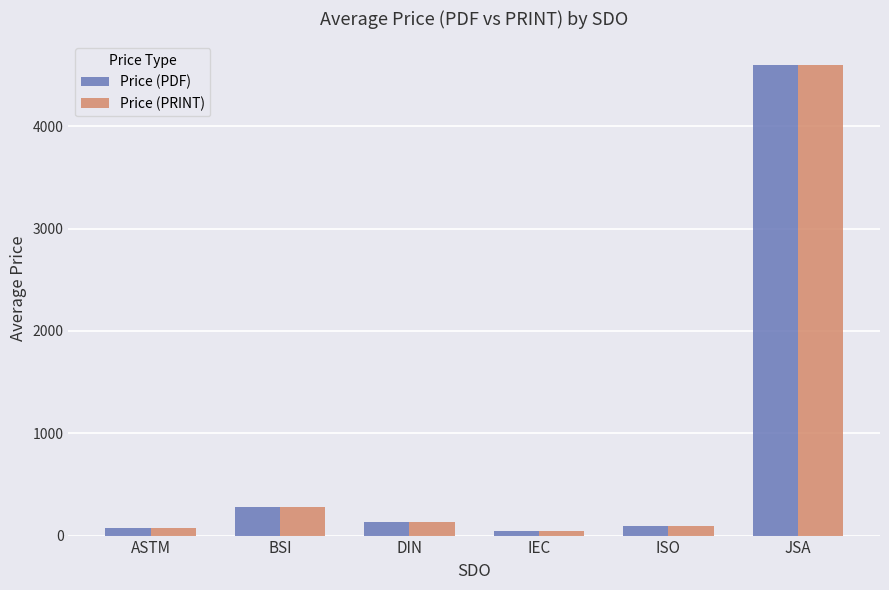

The Price (PDF) series shows 4600.0 at JSA. True or false?

True